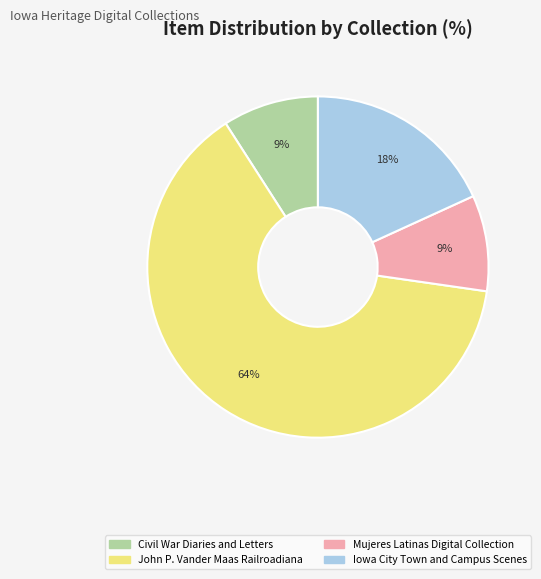

To the nearest percent, what portion does John P. Vander Maas Railroadiana represent?

64%